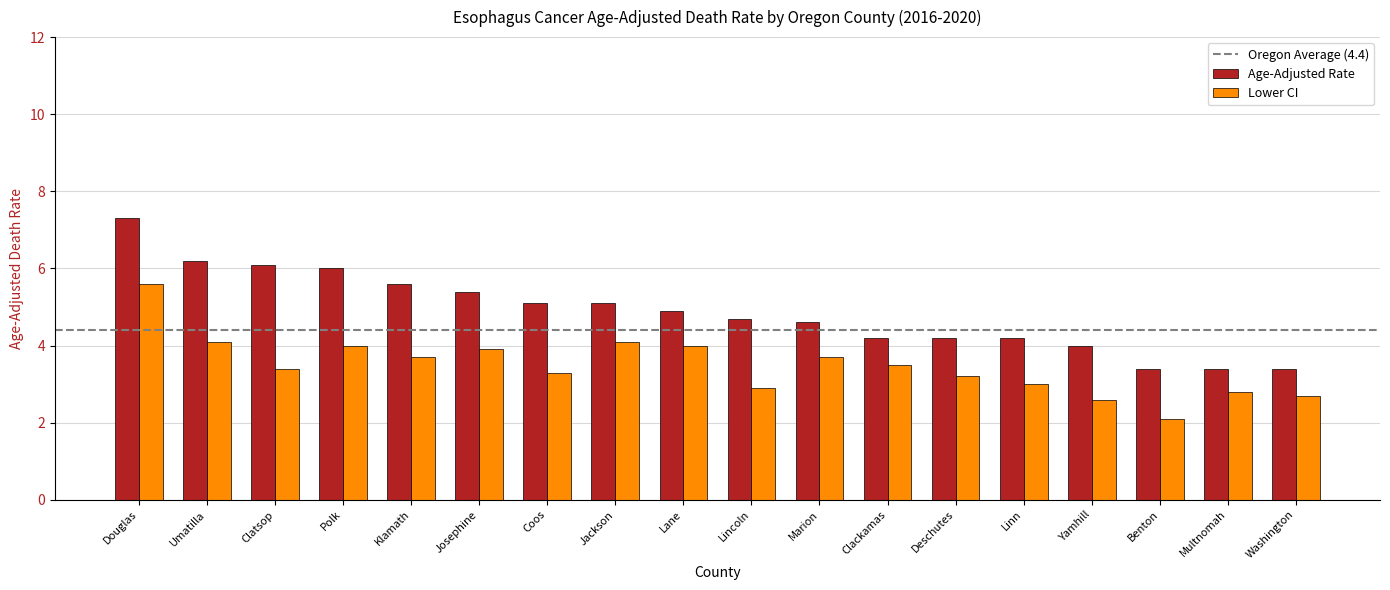

What is the label of the 14th bar from the right?

Klamath